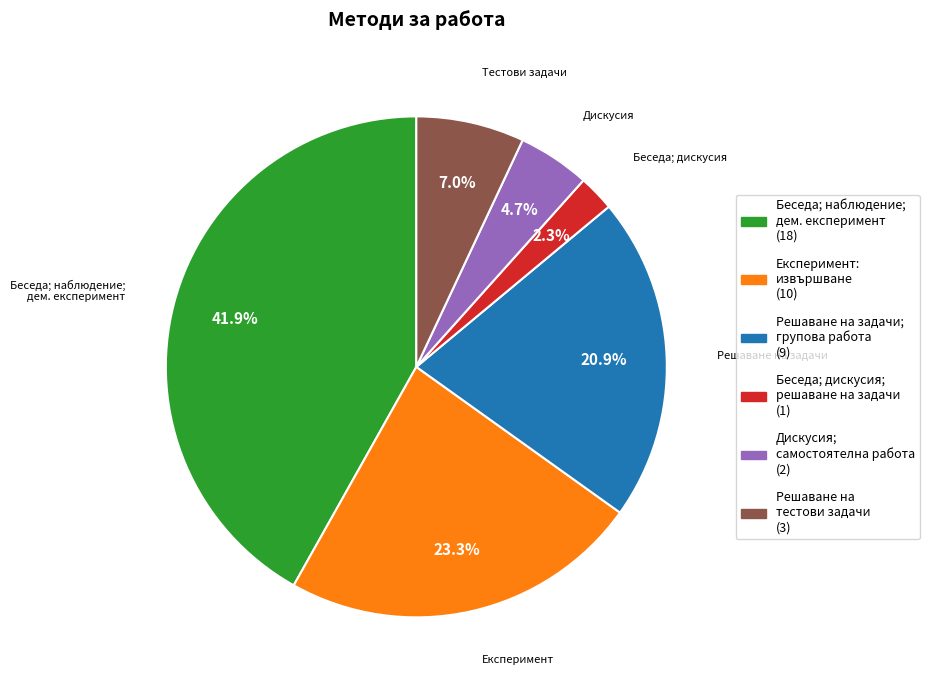

Is there a majority slice in this chart?

No